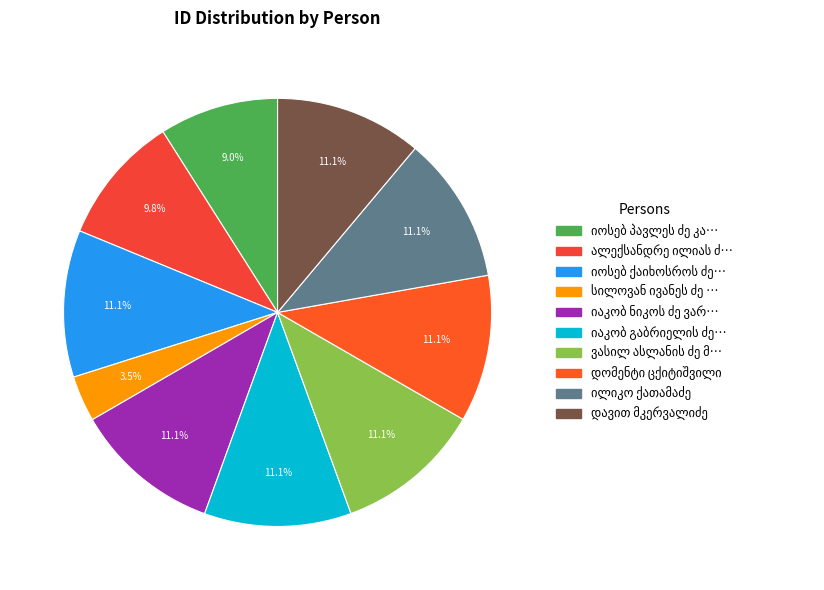

To the nearest percent, what is the combined percentage of იოსებ პავლეს ძე კაკაბაძე and სილოვან ივანეს ძე ჭირაქაძე?

12%